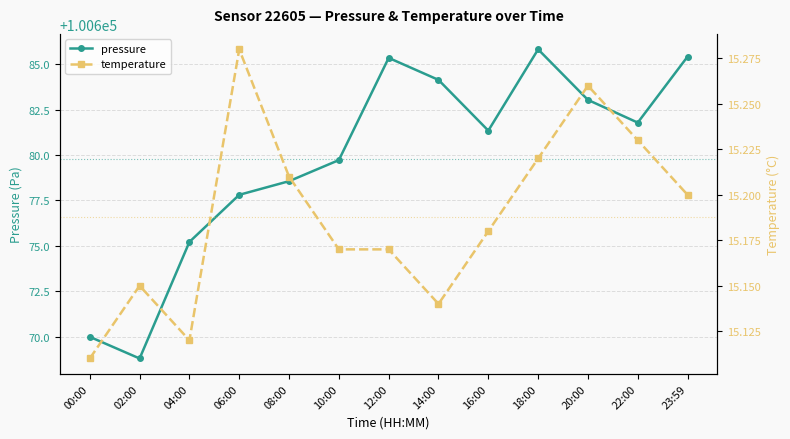

What is the sum of all pressure values?

1308837.0